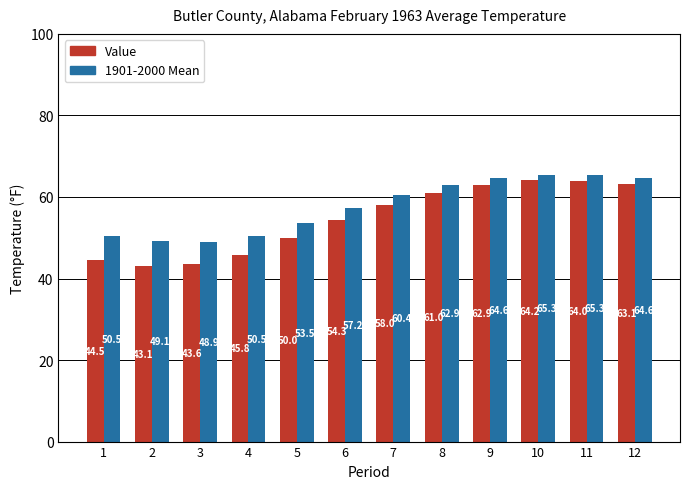

Is the value of 1901-2000 Mean at 6 greater than the value of Value at 10?

No